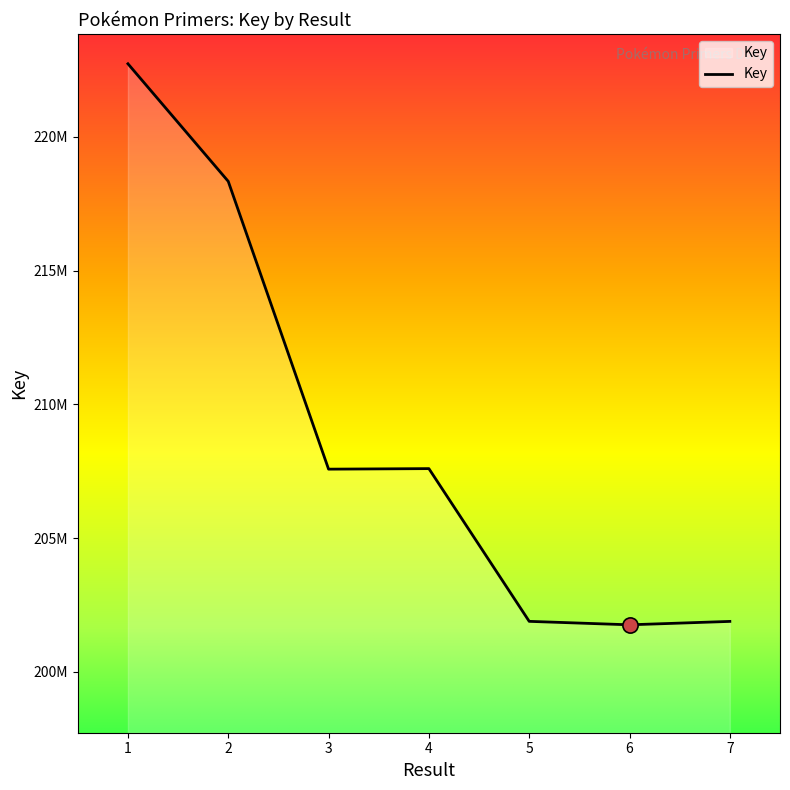

What is the change in value from 5 to 7?

-2006